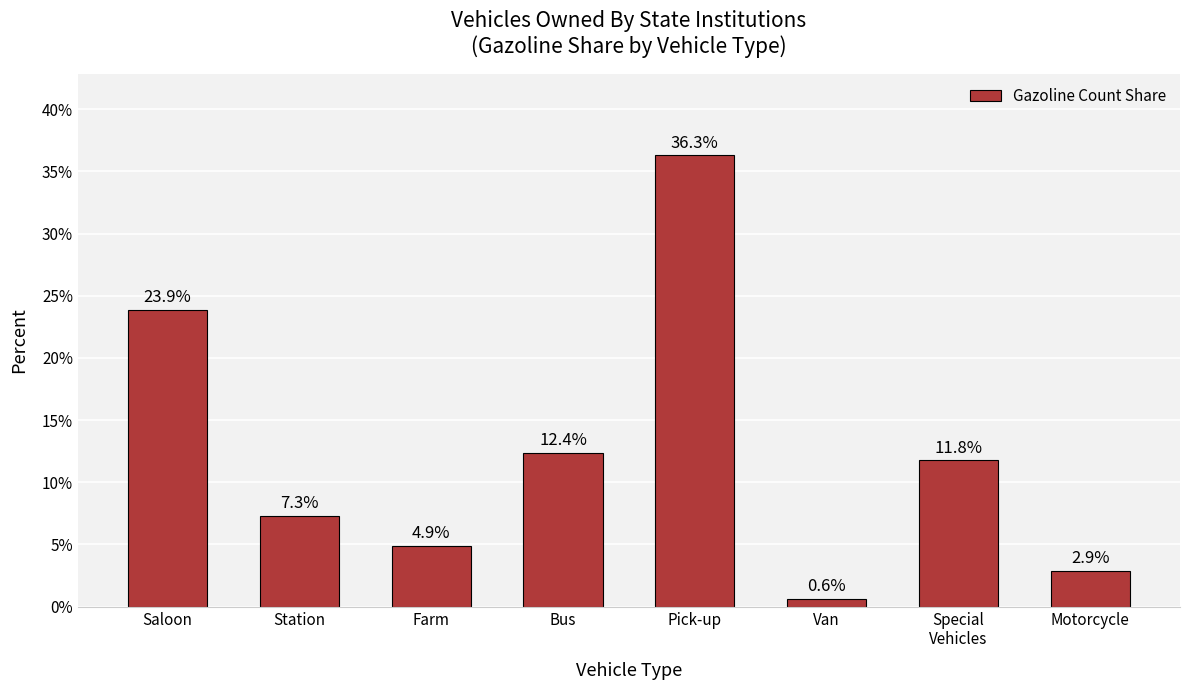

What is the difference between the values at Special
Vehicles and Motorcycle?

8.9